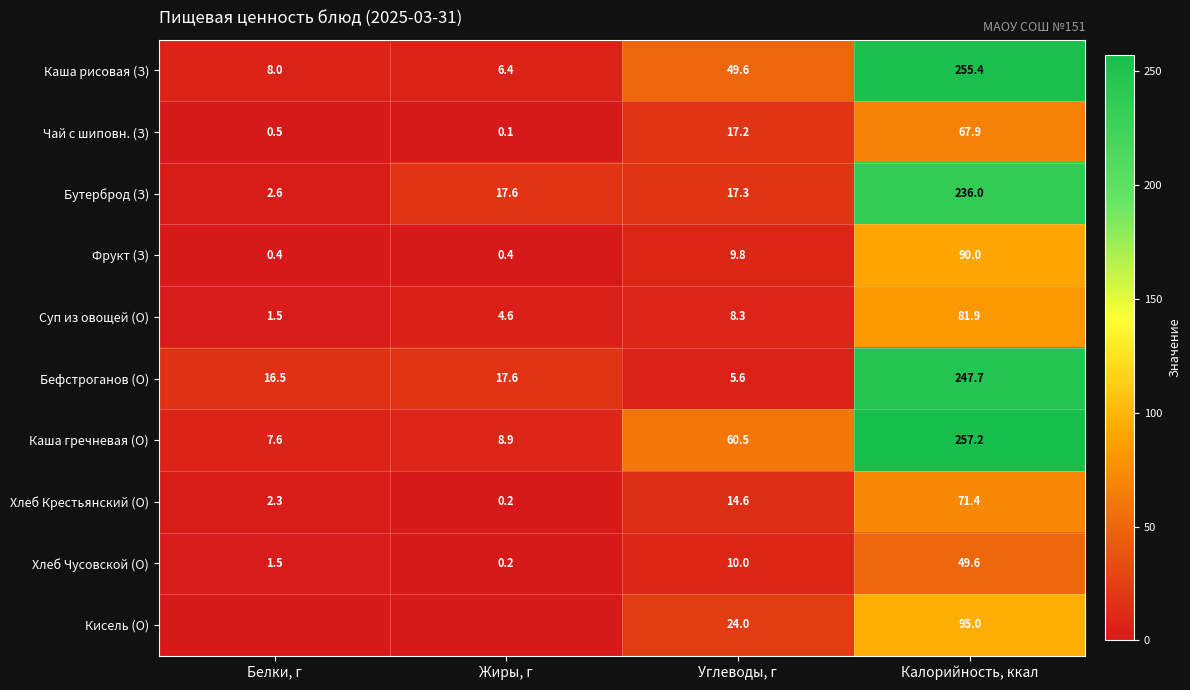

The value of Каша гречневая (О) at Белки, г is 11.1. True or false?

False